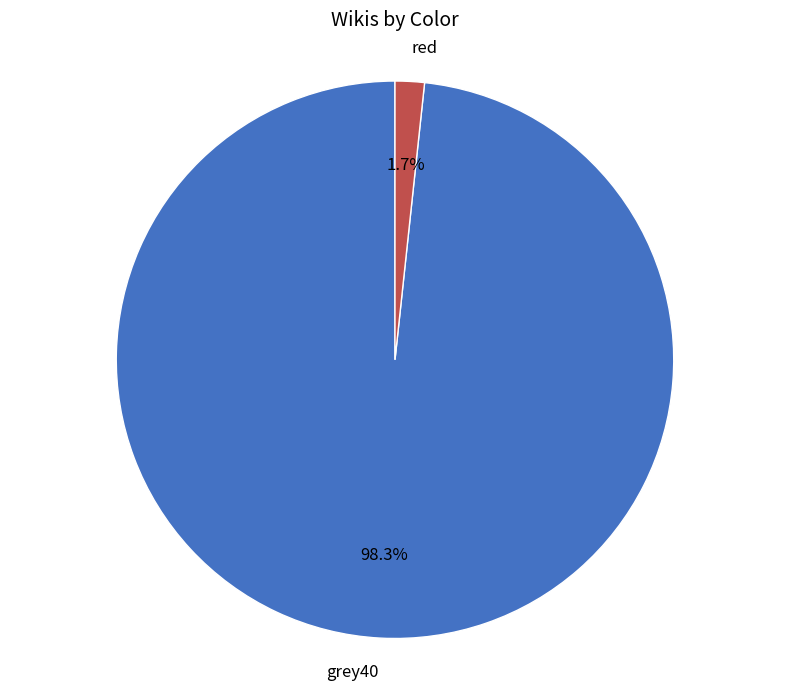

Do grey40 and red together represent more than half of the pie?

Yes